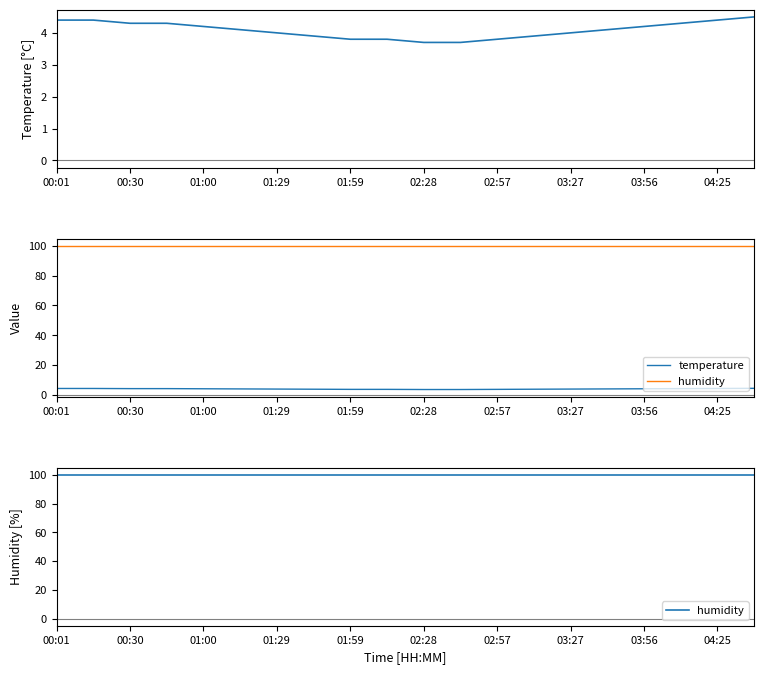

Between 01:59 and 04:25, which series saw the biggest shift?

temperature